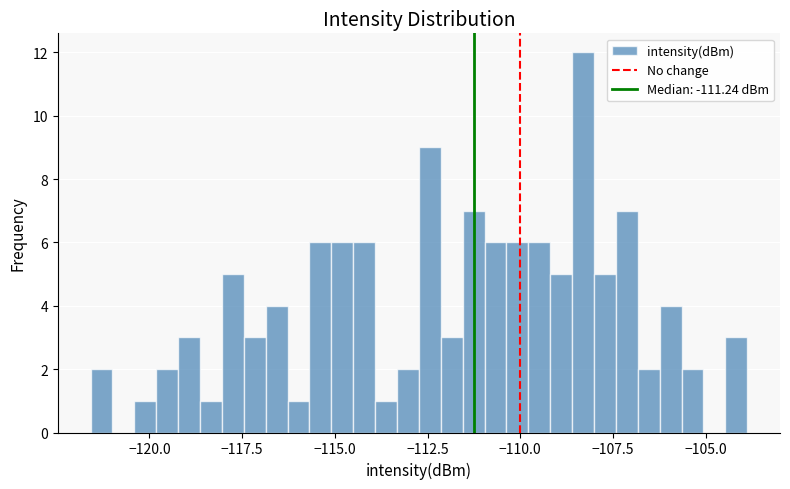

Around what value on the x-axis is the tallest bar? Give the approximate position of its centre, as read against the axis.

-108.5